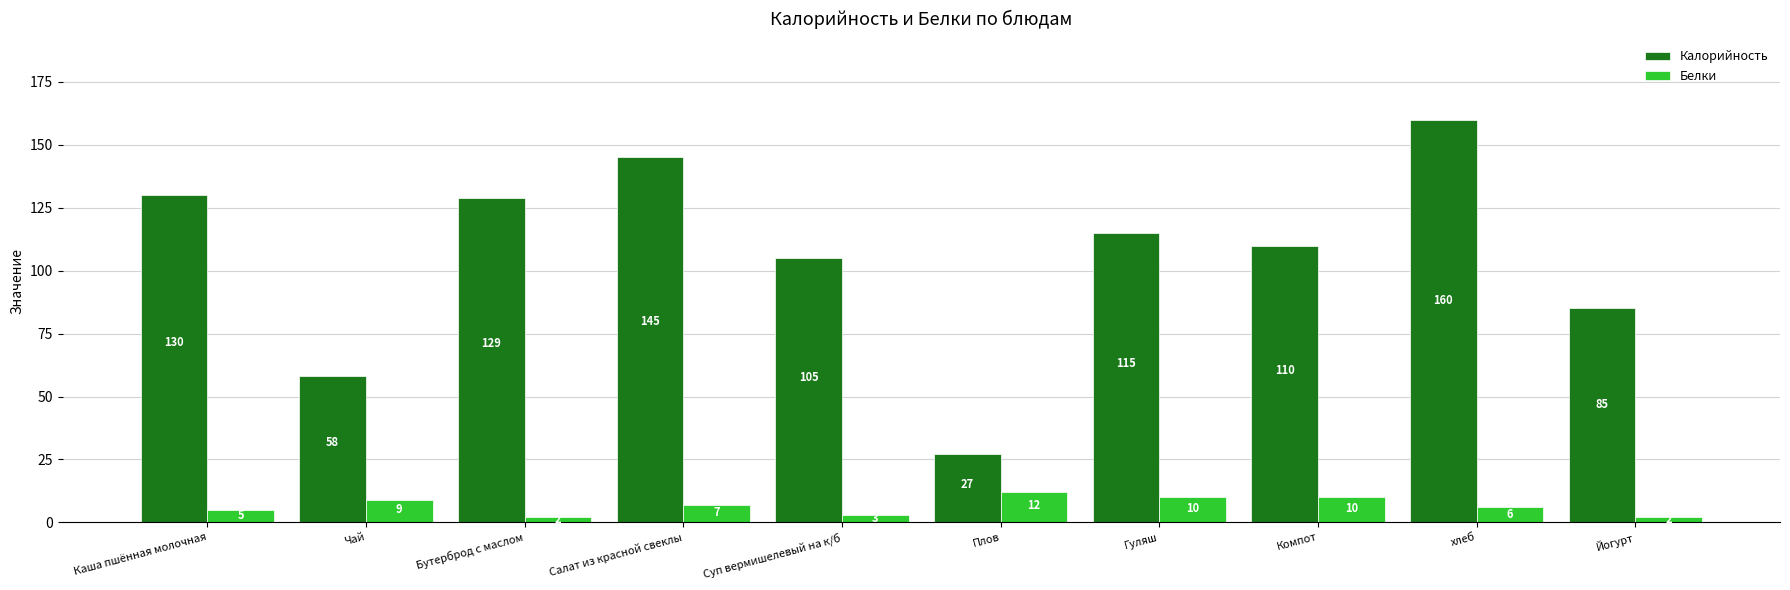

What is the sum of all Белки values?

66